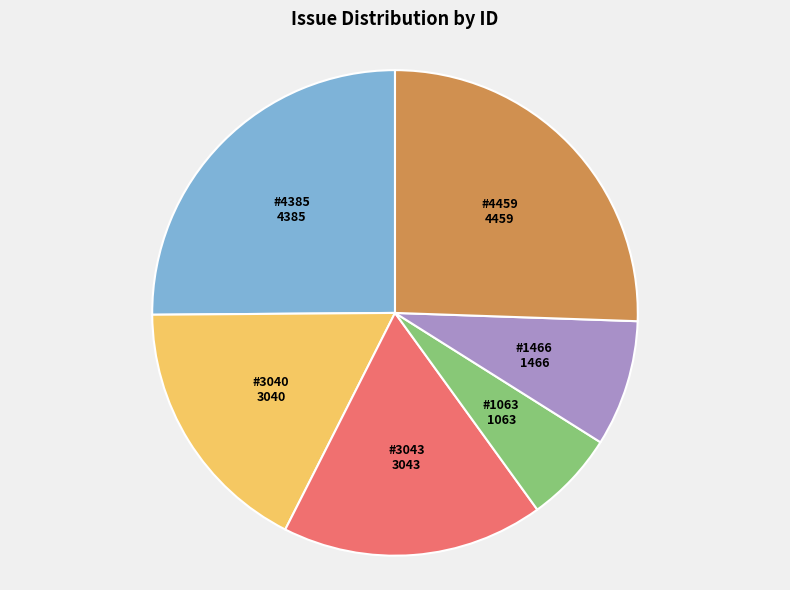

Does #1063 represent more than half of the total?

No